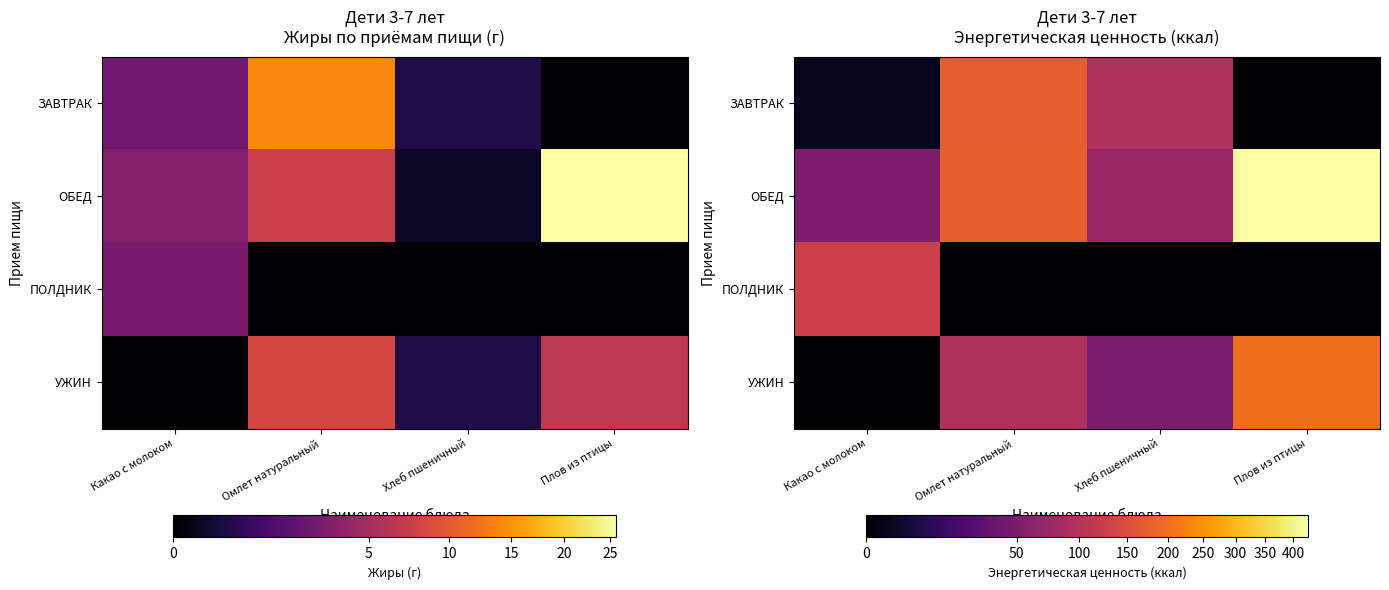

At which label is ОБЕД closest to 240?

Омлет натуральный